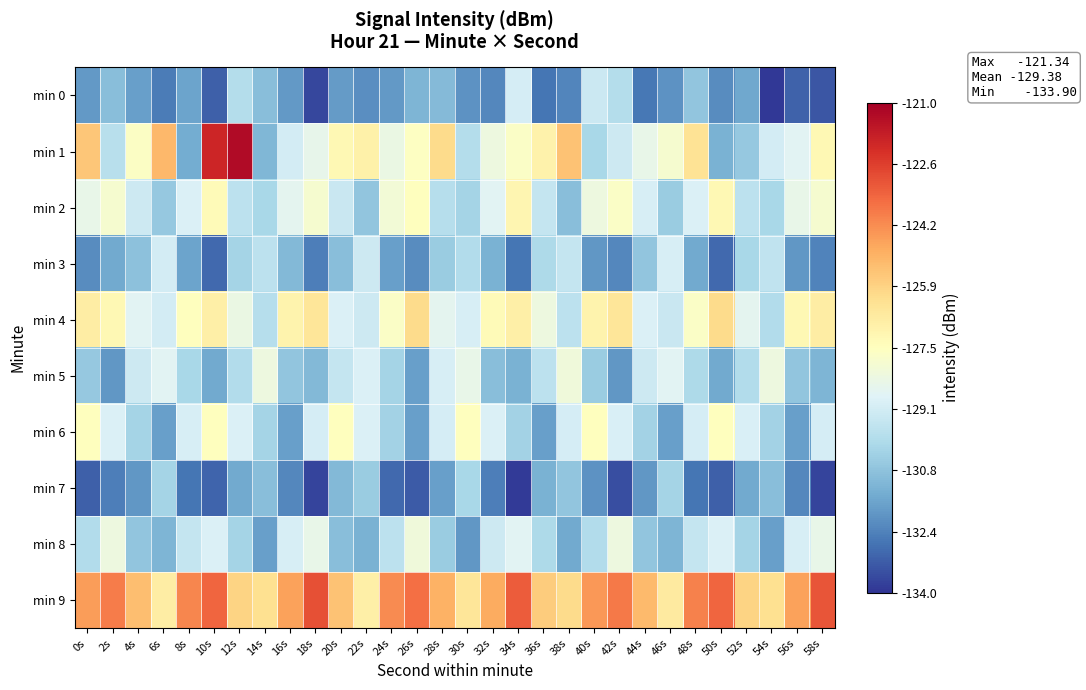

Reading left to right, list all the values displayed in this chart.

min 0: 0s=-131.8	2s=-130.9	4s=-131.7	6s=-132.5	8s=-131.6	10s=-133.1	12s=-129.9	14s=-130.9	16s=-131.8	18s=-133.6	20s=-131.8	22s=-132.1	24s=-131.8	26s=-131.1	28s=-131.0	30s=-132.0	32s=-132.3	34s=-129.1	36s=-132.6	38s=-132.3	40s=-129.3	42s=-129.8	44s=-132.6	46s=-132.0	48s=-130.7	50s=-132.1	52s=-131.5	54s=-133.9	56s=-133.1	58s=-133.3
min 1: 0s=-125.5	2s=-129.8	4s=-127.6	6s=-125.2	8s=-131.4	10s=-122.0	12s=-121.3	14s=-131.1	16s=-129.1	18s=-128.5	20s=-127.2	22s=-126.9	24s=-128.3	26s=-127.6	28s=-126.1	30s=-129.9	32s=-128.2	34s=-127.7	36s=-127.0	38s=-125.5	40s=-130.1	42s=-129.2	44s=-128.5	46s=-127.9	48s=-126.3	50s=-131.2	52s=-130.6	54s=-129.1	56s=-128.7	58s=-127.2
min 2: 0s=-128.5	2s=-127.9	4s=-129.2	6s=-130.6	8s=-128.9	10s=-127.3	12s=-129.7	14s=-130.1	16s=-128.6	18s=-127.9	20s=-129.3	22s=-130.7	24s=-128.0	26s=-127.5	28s=-129.8	30s=-130.2	32s=-128.7	34s=-127.1	36s=-129.5	38s=-130.9	40s=-128.2	42s=-127.7	44s=-129.0	46s=-130.5	48s=-128.9	50s=-127.2	52s=-129.7	54s=-130.1	56s=-128.5	58s=-127.9
min 3: 0s=-132.1	2s=-131.5	4s=-130.8	6s=-129.1	8s=-131.6	10s=-132.9	12s=-130.2	14s=-129.7	16s=-131.0	18s=-132.5	20s=-130.9	22s=-129.2	24s=-131.7	26s=-132.1	28s=-130.5	30s=-129.9	32s=-131.2	34s=-132.7	36s=-130.0	38s=-129.5	40s=-131.9	42s=-132.2	44s=-130.7	46s=-129.0	48s=-131.5	50s=-132.9	52s=-130.1	54s=-129.6	56s=-131.9	58s=-132.3
min 4: 0s=-126.8	2s=-127.2	4s=-128.7	6s=-129.1	8s=-127.5	10s=-126.9	12s=-128.3	14s=-129.8	16s=-127.0	18s=-126.5	20s=-128.9	22s=-129.2	24s=-127.7	26s=-126.1	28s=-128.6	30s=-129.0	32s=-127.3	34s=-126.9	36s=-128.2	38s=-129.7	40s=-127.0	42s=-126.5	44s=-128.9	46s=-129.3	48s=-127.7	50s=-126.1	52s=-128.6	54s=-129.9	56s=-127.2	58s=-126.8
min 5: 0s=-130.6	2s=-131.9	4s=-129.2	6s=-128.7	8s=-130.1	10s=-131.5	12s=-129.9	14s=-128.2	16s=-130.7	18s=-131.0	20s=-129.5	22s=-128.9	24s=-130.2	26s=-131.7	28s=-129.0	30s=-128.5	32s=-130.9	34s=-131.2	36s=-129.7	38s=-128.1	40s=-130.5	42s=-131.9	44s=-129.2	46s=-128.7	48s=-130.0	50s=-131.5	52s=-129.9	54s=-128.2	56s=-130.7	58s=-131.1
min 6: 0s=-127.5	2s=-128.9	4s=-130.2	6s=-131.7	8s=-129.0	10s=-127.5	12s=-128.9	14s=-130.2	16s=-131.7	18s=-129.0	20s=-127.5	22s=-128.9	24s=-130.2	26s=-131.7	28s=-129.0	30s=-127.5	32s=-128.9	34s=-130.3	36s=-131.7	38s=-129.0	40s=-127.5	42s=-128.9	44s=-130.3	46s=-131.7	48s=-129.1	50s=-127.5	52s=-128.9	54s=-130.3	56s=-131.7	58s=-129.1
min 7: 0s=-133.1	2s=-132.5	4s=-131.9	6s=-130.2	8s=-132.7	10s=-133.0	12s=-131.5	14s=-130.9	16s=-132.2	18s=-133.7	20s=-131.0	22s=-130.5	24s=-132.9	26s=-133.2	28s=-131.7	30s=-130.1	32s=-132.5	34s=-133.9	36s=-131.2	38s=-130.7	40s=-132.0	42s=-133.5	44s=-131.9	46s=-130.2	48s=-132.7	50s=-133.1	52s=-131.5	54s=-130.9	56s=-132.2	58s=-133.7
min 8: 0s=-129.9	2s=-128.2	4s=-130.7	6s=-131.1	8s=-129.5	10s=-128.9	12s=-130.2	14s=-131.7	16s=-129.0	18s=-128.5	20s=-130.9	22s=-131.2	24s=-129.7	26s=-128.1	28s=-130.5	30s=-131.9	32s=-129.2	34s=-128.7	36s=-130.0	38s=-131.5	40s=-129.9	42s=-128.2	44s=-130.7	46s=-131.1	48s=-129.5	50s=-128.9	52s=-130.2	54s=-131.7	56s=-129.0	58s=-128.5
min 9: 0s=-124.6	2s=-123.9	4s=-125.3	6s=-126.8	8s=-124.1	10s=-123.5	12s=-125.9	14s=-126.2	16s=-124.7	18s=-123.0	20s=-125.5	22s=-126.9	24s=-124.2	26s=-123.7	28s=-125.0	30s=-126.5	32s=-124.9	34s=-123.2	36s=-125.7	38s=-126.1	40s=-124.5	42s=-123.9	44s=-125.2	46s=-126.7	48s=-124.0	50s=-123.5	52s=-125.9	54s=-126.2	56s=-124.7	58s=-123.1